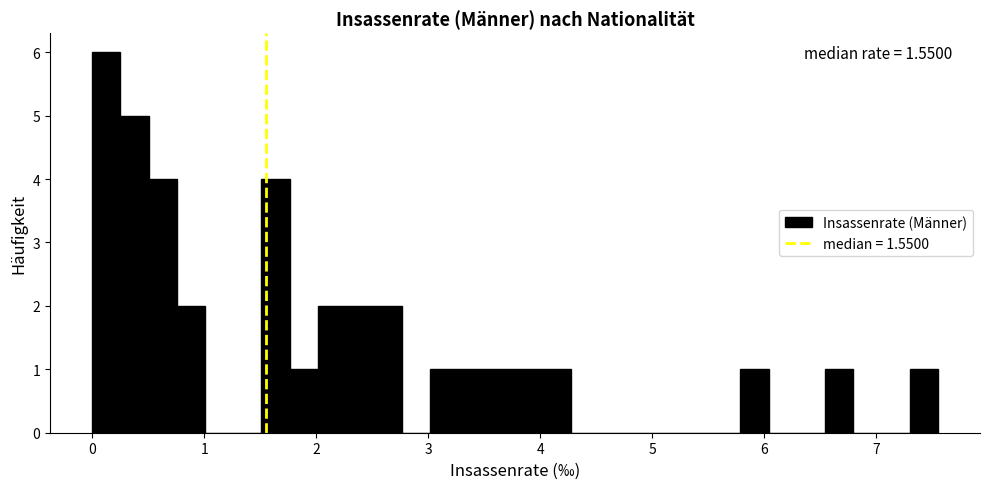

Around what value on the x-axis is the tallest bar? Give the approximate position of its centre, as read against the axis.

0.1